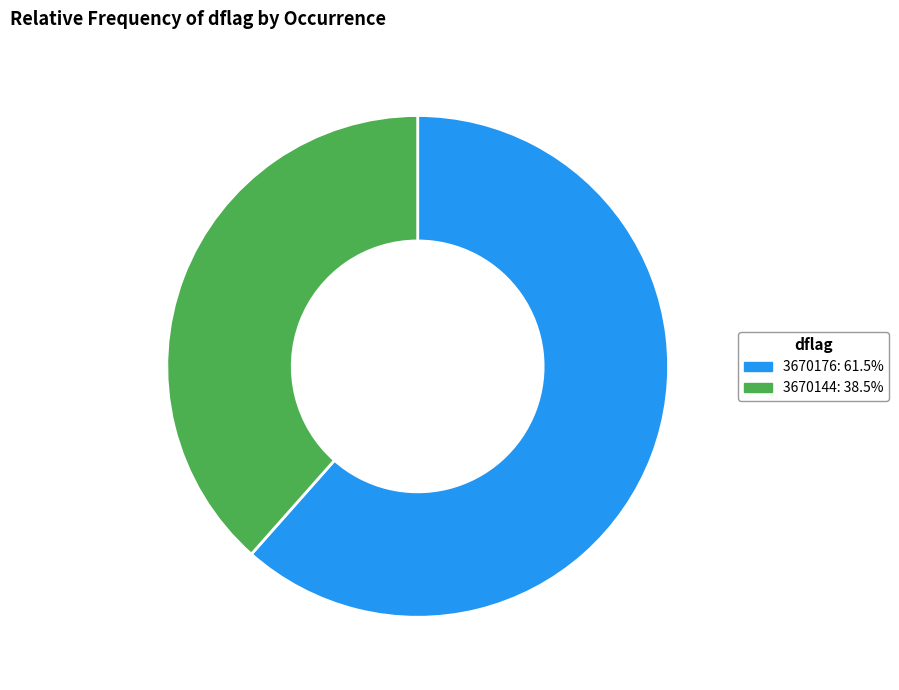

How many slices are in this pie chart?

2